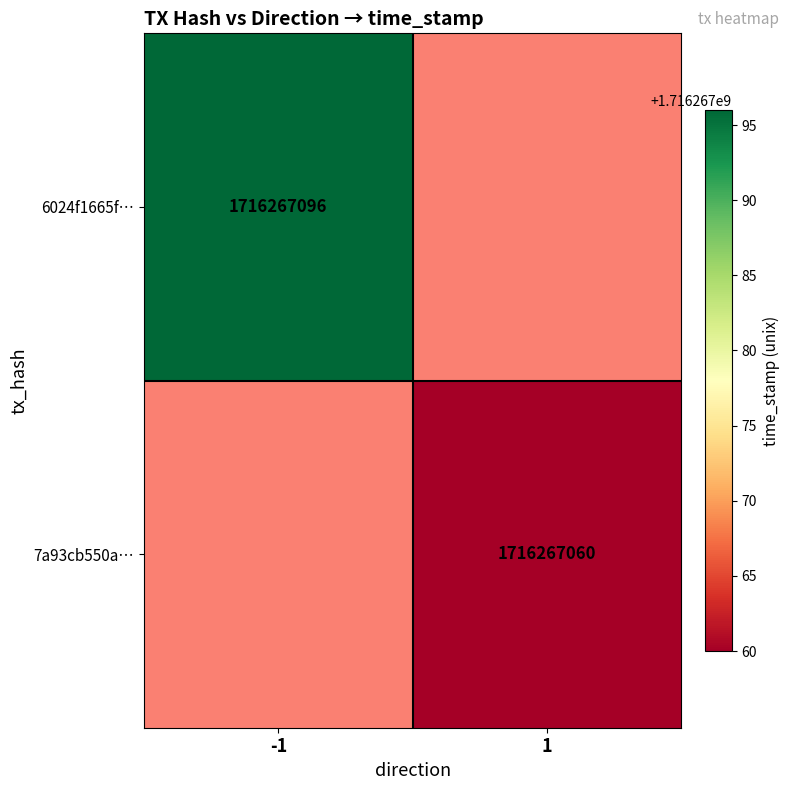

Reading left to right, what are all the values shown in this chart?

6024f1665f08a732b617c6dbfb352f4e829e227: direction=-1	time_stamp=1716267096
7a93cb550afe477a467ffb28e9a2b2a62e07809: direction=1	time_stamp=1716267060